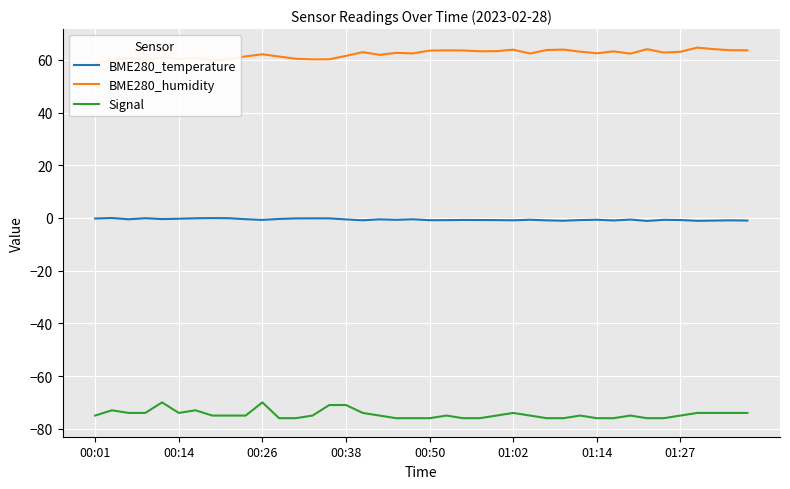

What is the difference between the maximum and minimum values in the BME280_humidity series?

5.9